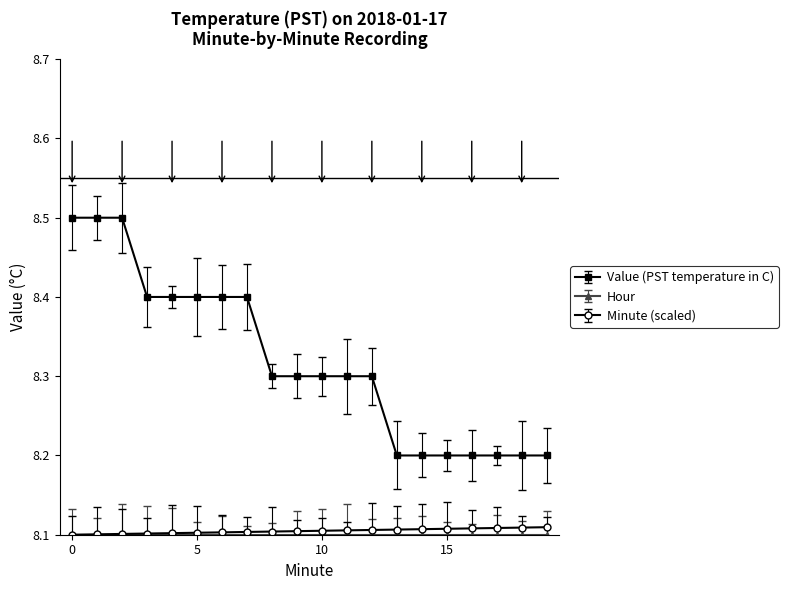

What is the maximum value shown in the chart?

8.5